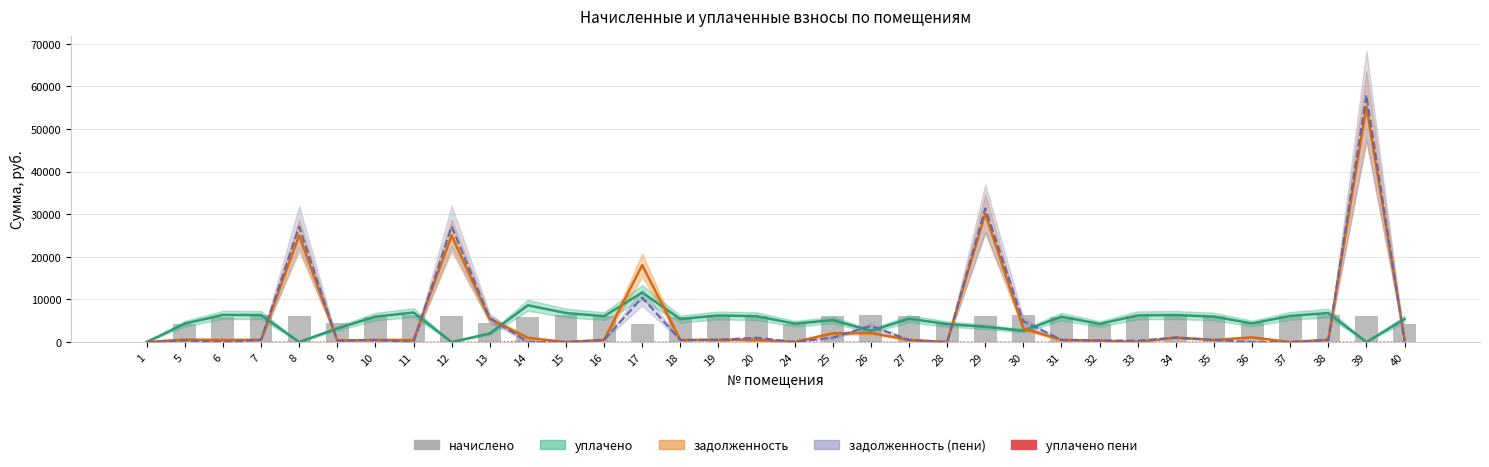

Count the number of data series in this chart.

5